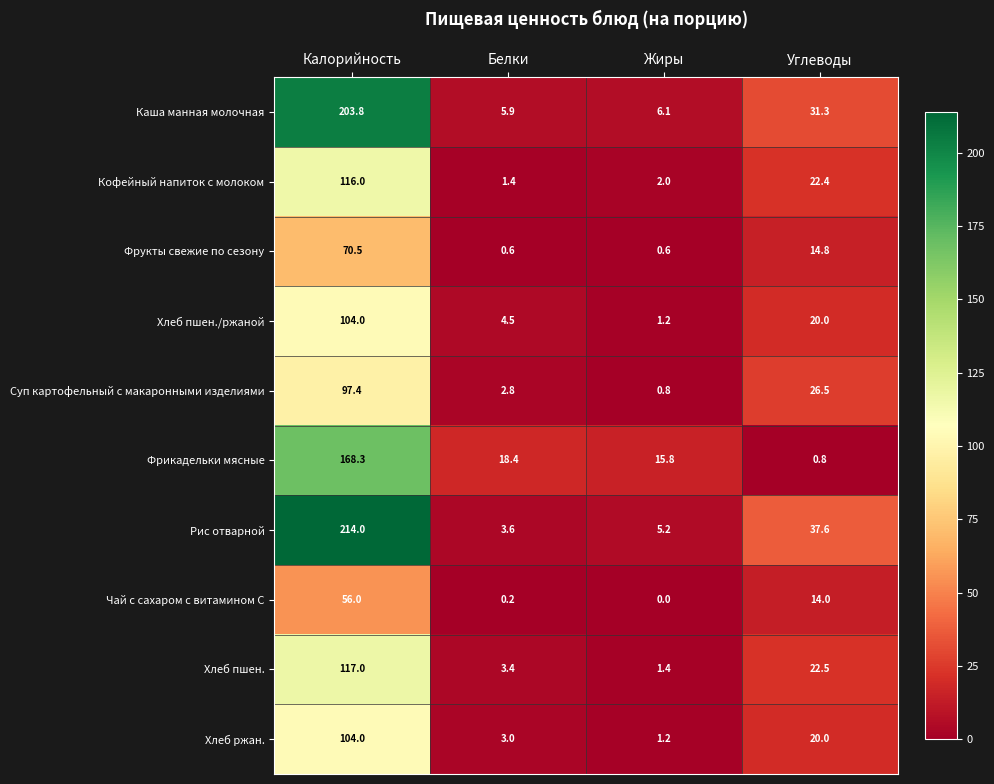

What is the approximate value of Хлеб пшен./ржаной at Белки?

4.5